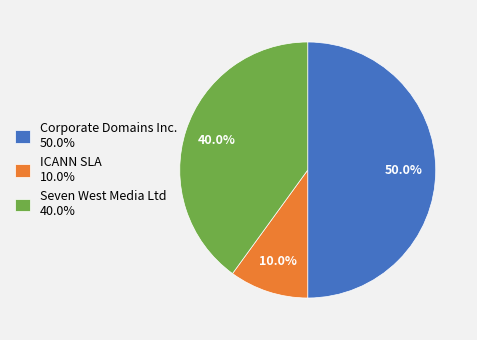

To the nearest percent, what is the combined percentage of Corporate Domains Inc. and Seven West Media Ltd?

90%